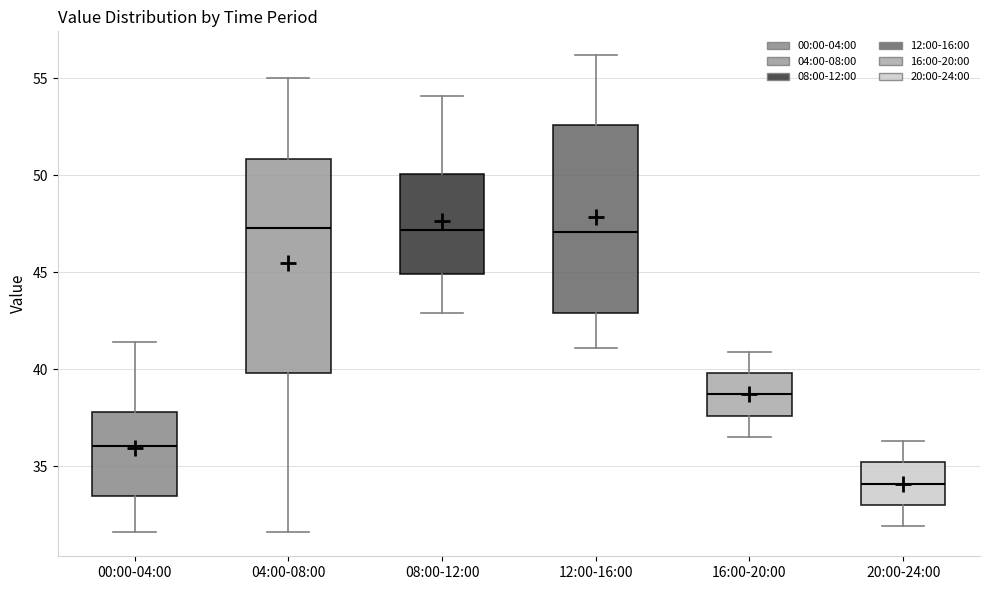

Where does the lower whisker of the box for 16:00-20:00 end on the y-axis? The values are not printed on the chart, so give them approximately, as read against the axis.

36.5